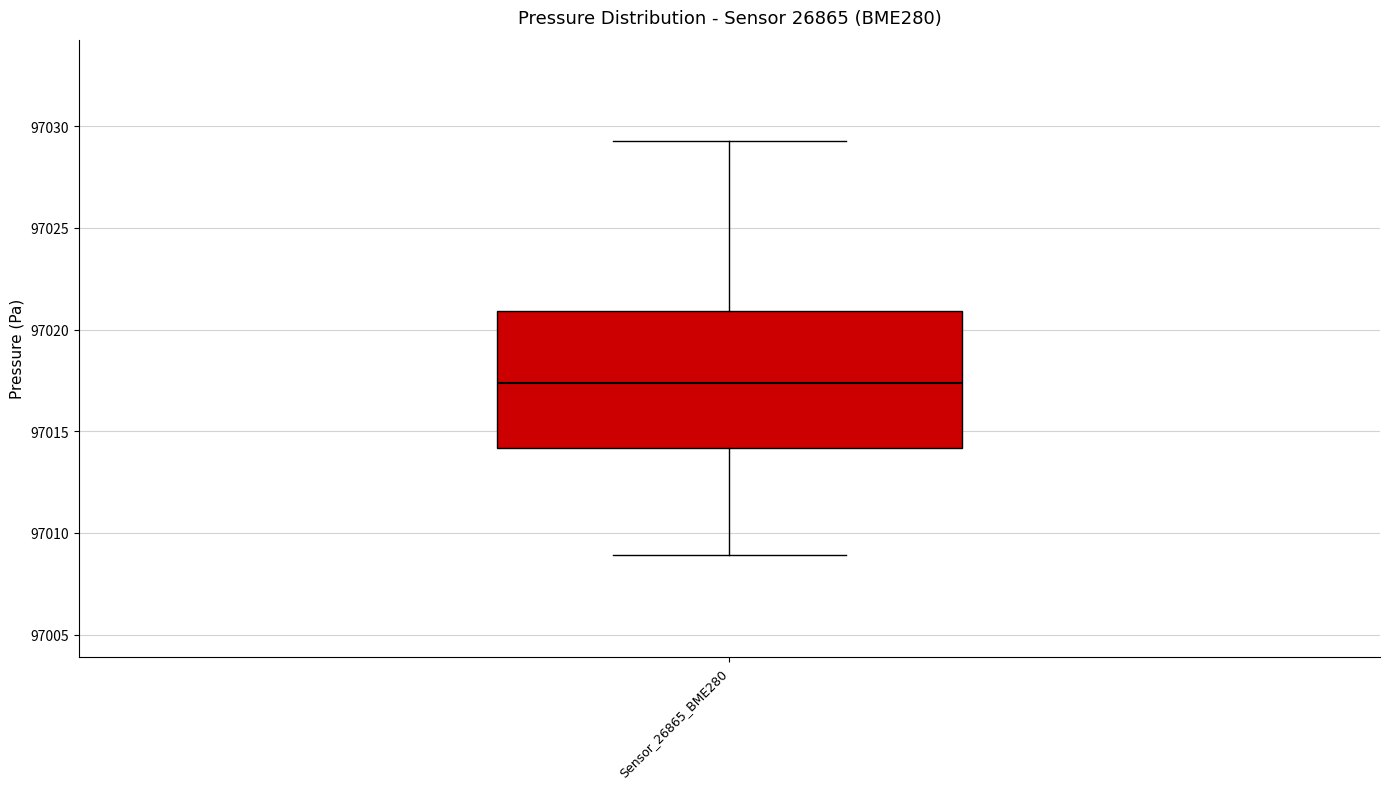

Read this box plot against the y-axis: the position of the median line, the range covered by the box, and the ends of both whiskers. The values are not printed on the chart, so give them approximately, as read against the axis.

median 97017.5, box 97014.0 to 97021.0, whiskers 97009.0 to 97029.5